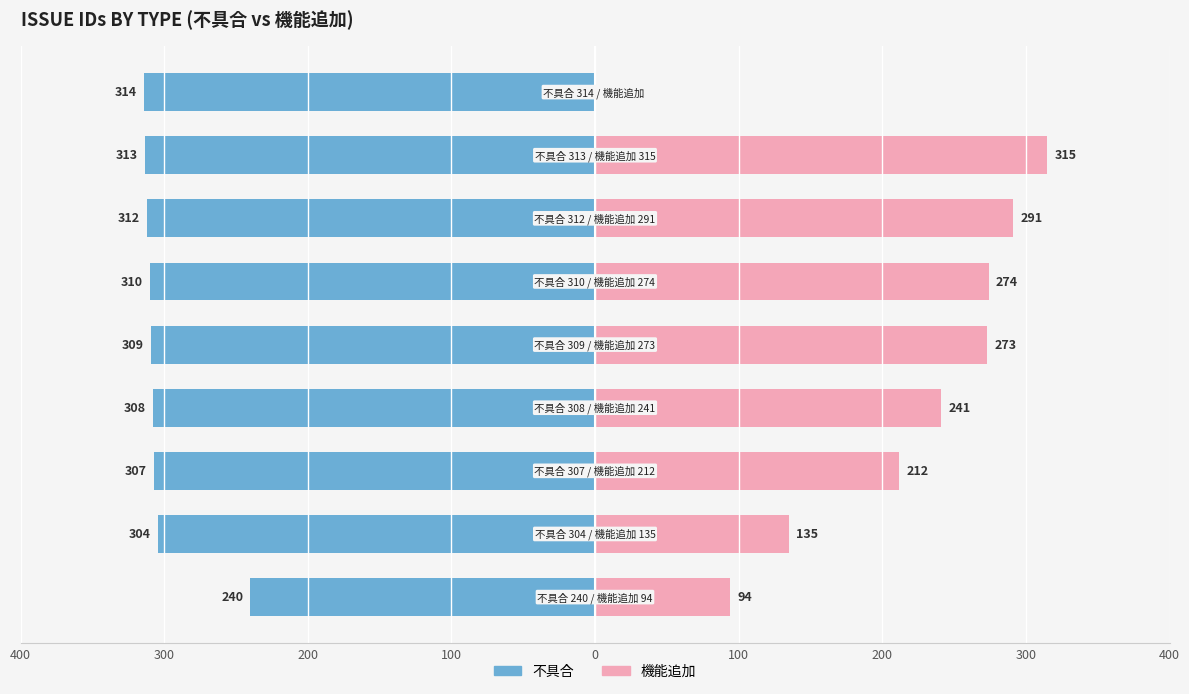

What is the average value of the 機能追加 series?

204